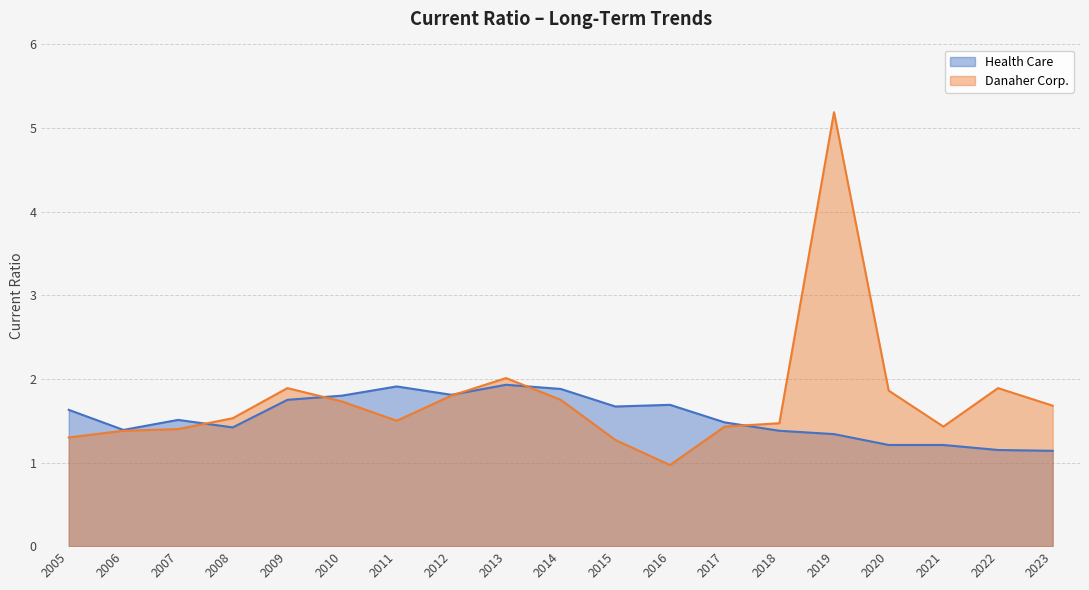

What are all the series names shown in the legend?

Health Care, Danaher Corp.